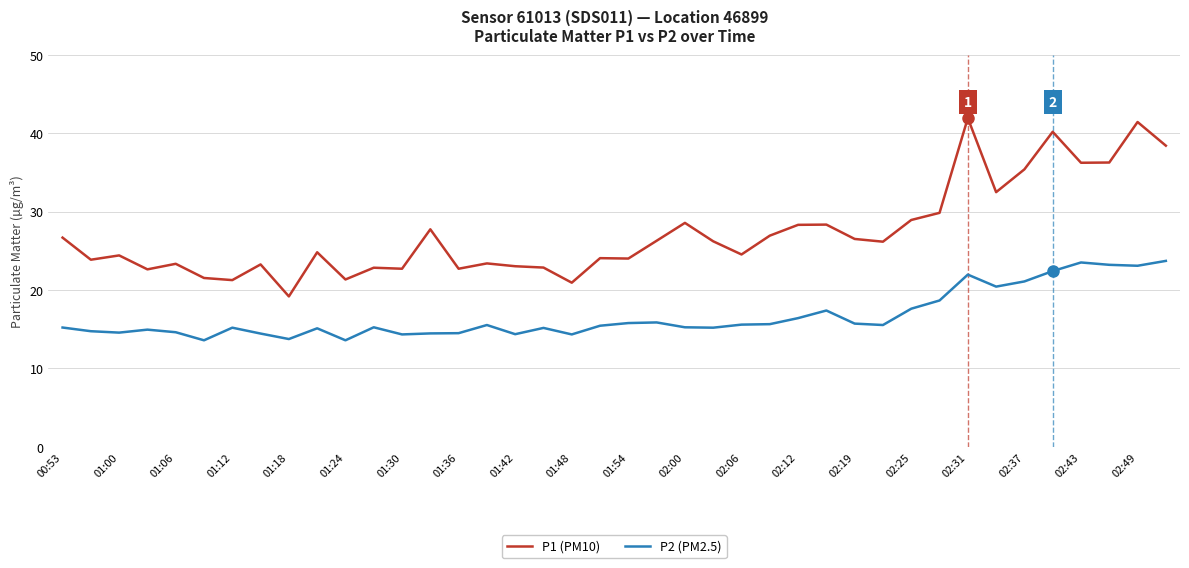

Rank the series by their average value, from lowest to highest.

P2 (PM2.5), P1 (PM10)